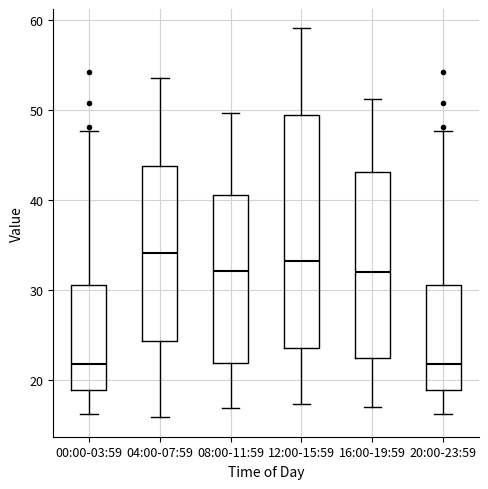

Reading left to right, read every box against the y-axis: the position of its median line, the range the box covers, and the ends of its whiskers. The values are not printed on the chart, so give them approximately, as read against the axis.

00:00-03:59: median 22, box 19 to 30, whiskers 16 to 48
04:00-07:59: median 34, box 24 to 44, whiskers 16 to 54
08:00-11:59: median 32, box 22 to 41, whiskers 17 to 50
12:00-15:59: median 33, box 23 to 49, whiskers 17 to 59
16:00-19:59: median 32, box 22 to 43, whiskers 17 to 51
20:00-23:59: median 22, box 19 to 30, whiskers 16 to 48